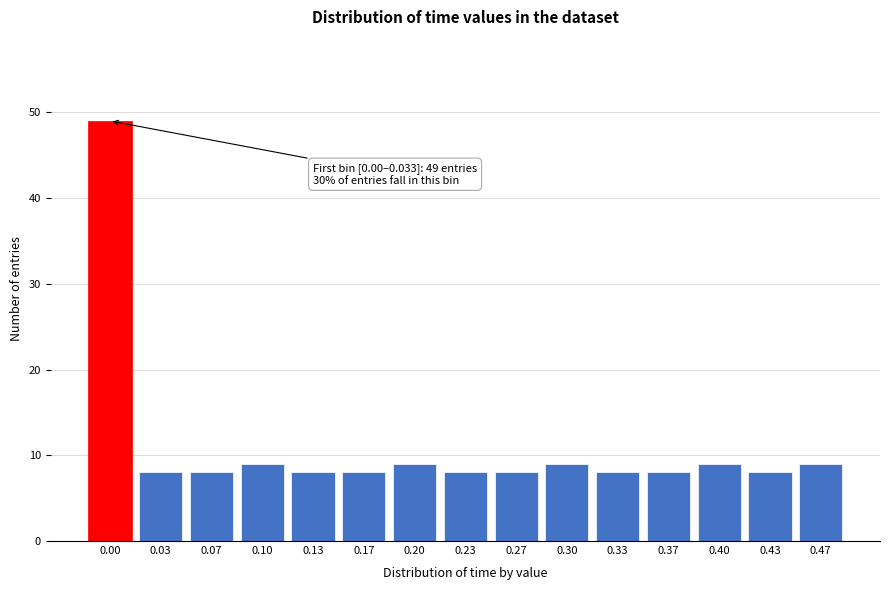

Reading left to right, extract all data points from this chart.

49	8	8	9	8	8	9	8	8	9	8	8	9	8	9